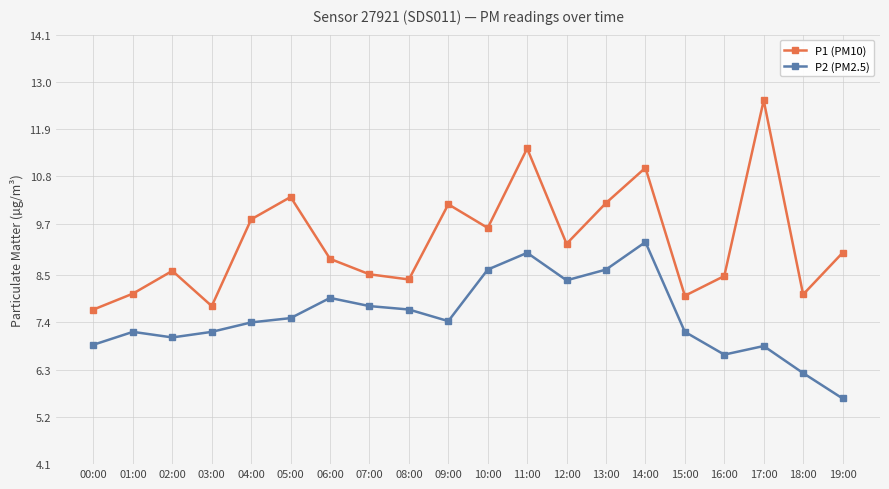

Which series has the largest total across all categories?

P1 (PM10)